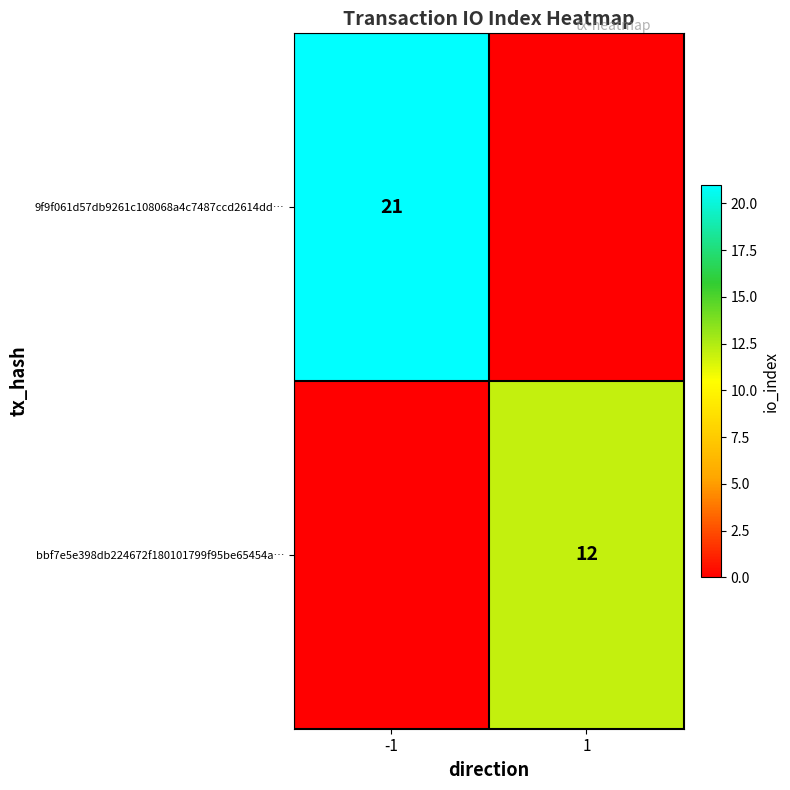

Is the value of 9f9f061d57db9261c108068a4c7487ccd2614dd… at -1 greater than the value of bbf7e5e398db224672f180101799f95be65454a… at 1?

Yes